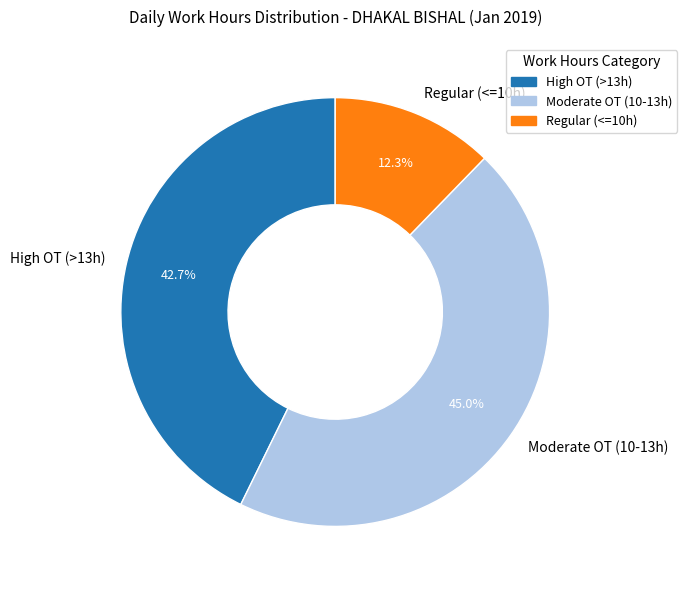

How many segments does this pie chart have?

3